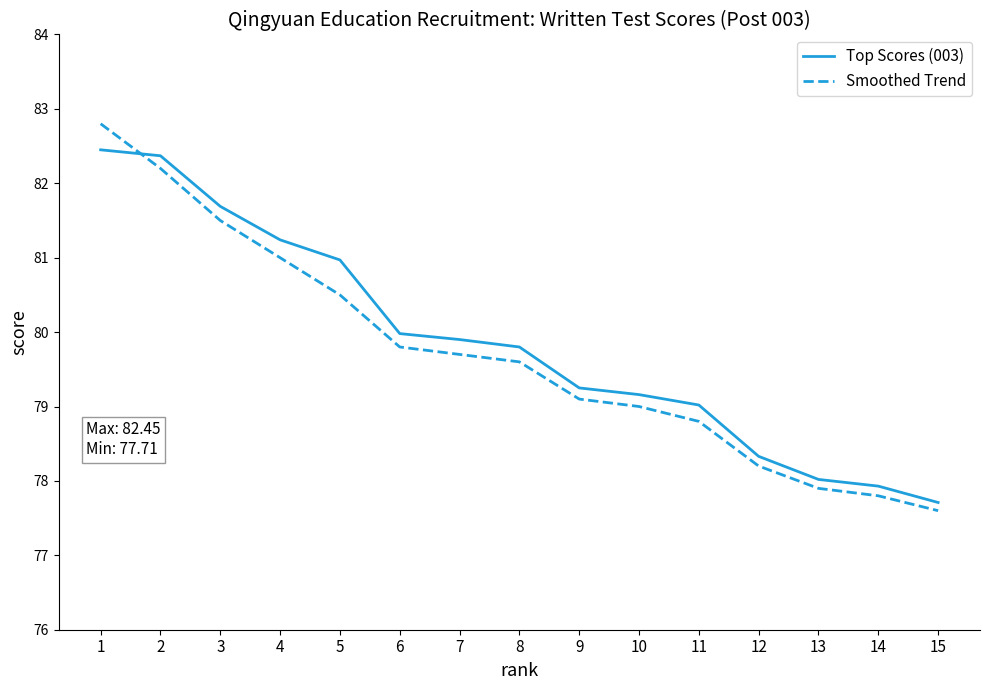

At which label does Smoothed Trend reach its peak?

1